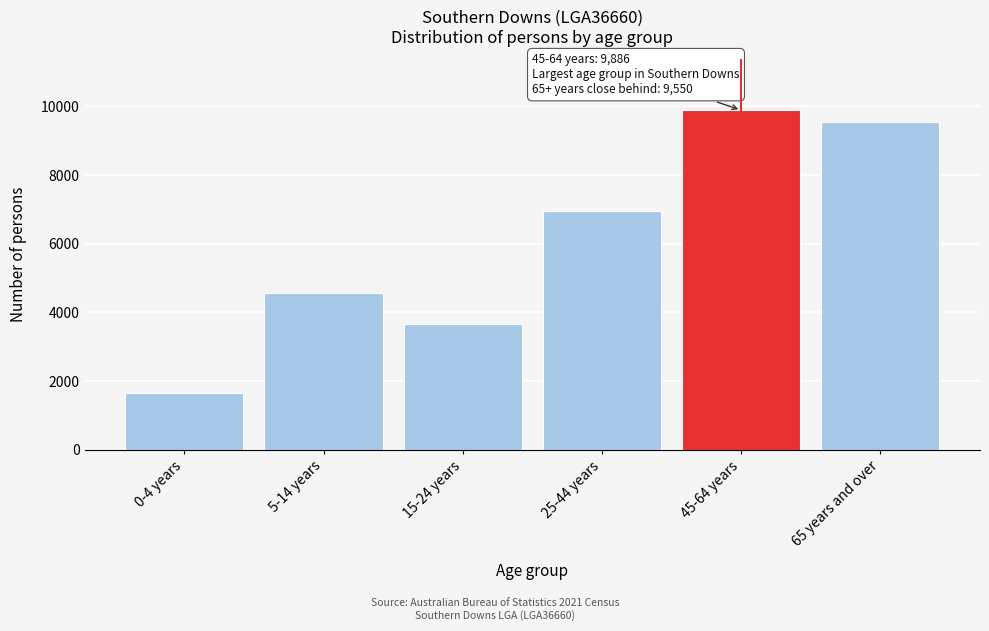

Reading left to right, what are all the values shown in this chart?

1668	4566	3657	6952	9886	9550